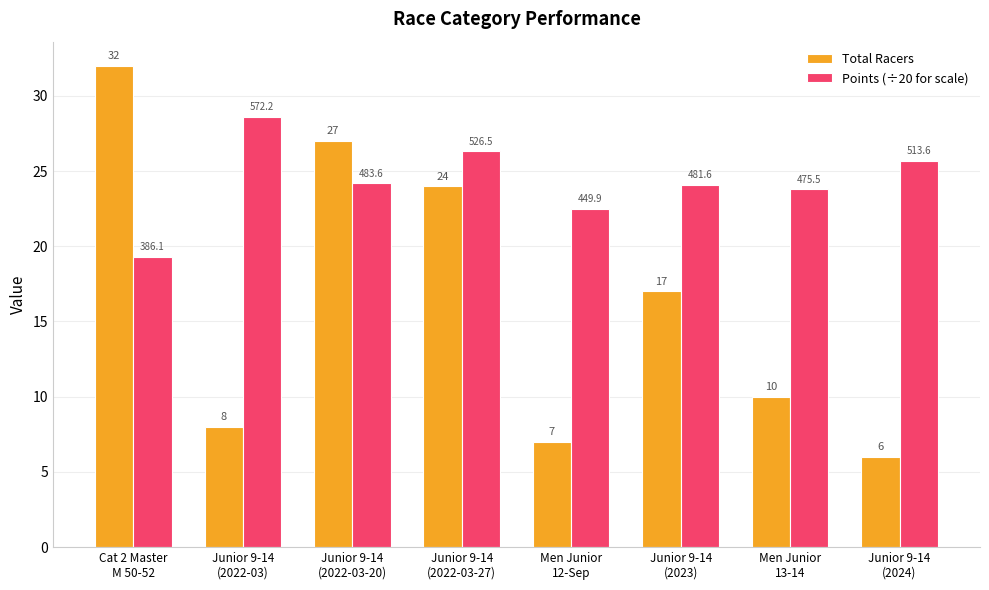

Is it true that Points (÷20 for scale) equals 24.2 at Junior 9-14
(2022-03-20)?

True